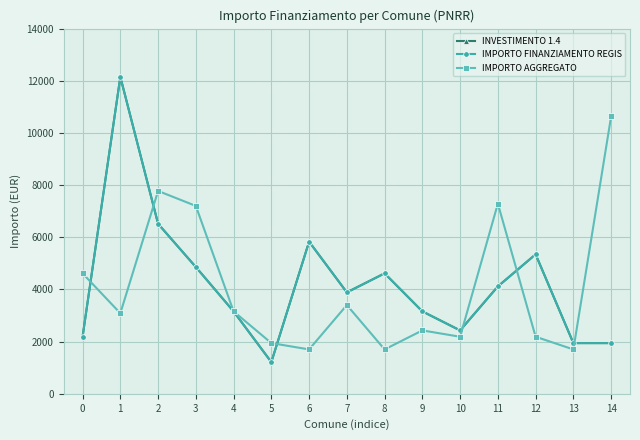

Where do IMPORTO AGGREGATO and INVESTIMENTO 1.4 first cross each other?

0 and 1